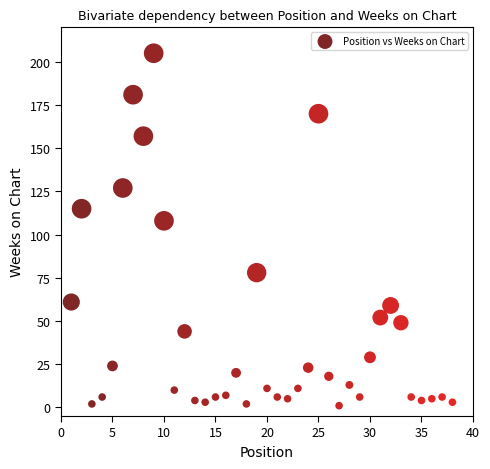

What is the range of X values (max minus min)?

37